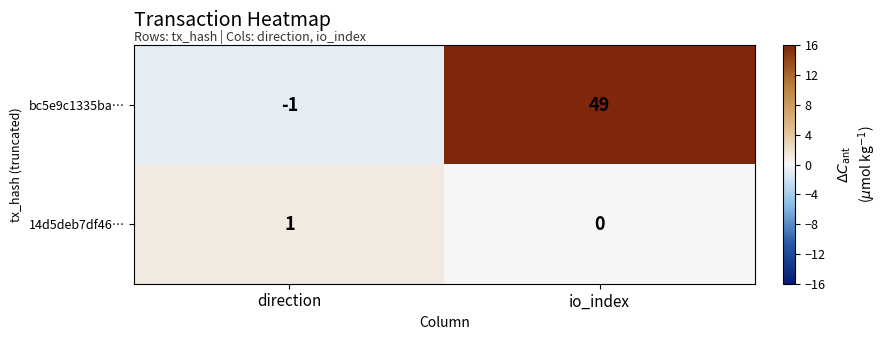

Which category has the lowest value across all series?

direction